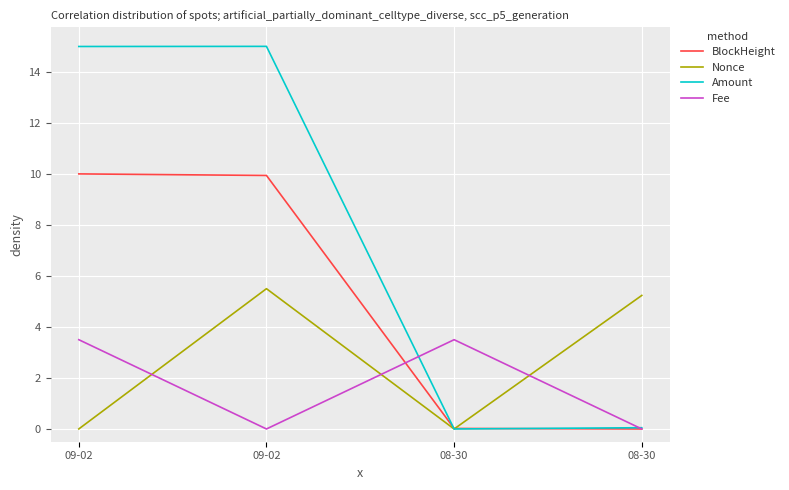

The Fee series shows 0.0 at 08-30. True or false?

True